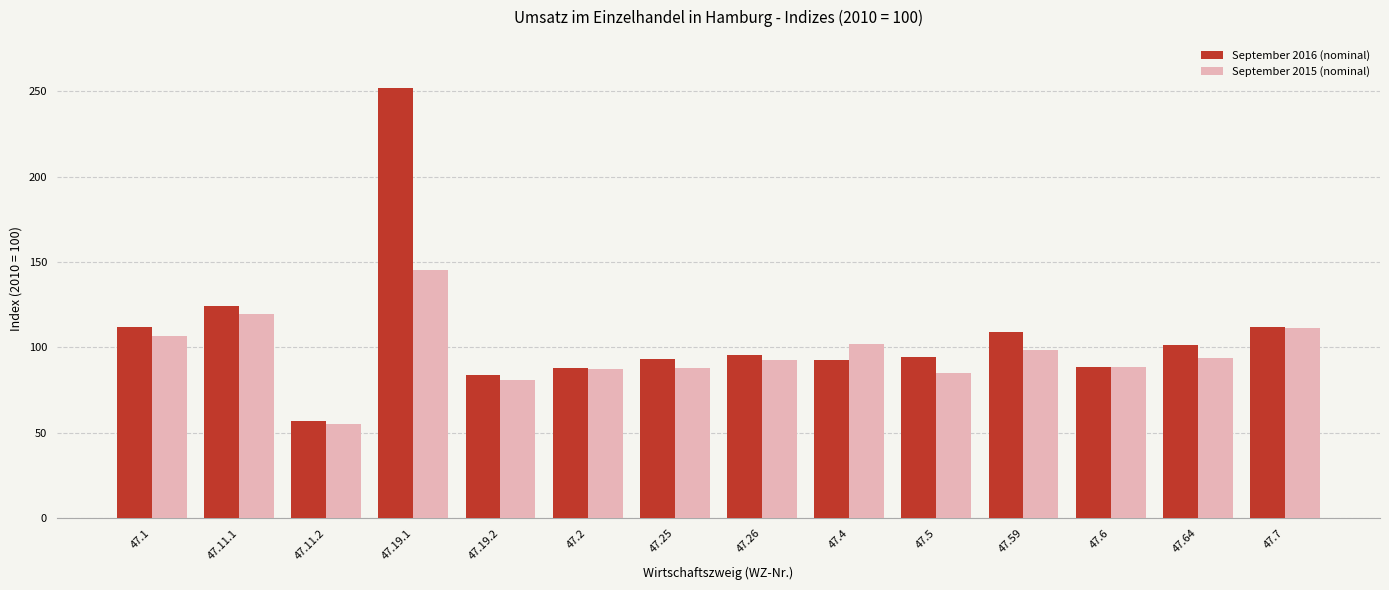

Rank the series by their maximum value, from highest to lowest.

September 2016 (nominal), September 2015 (nominal)